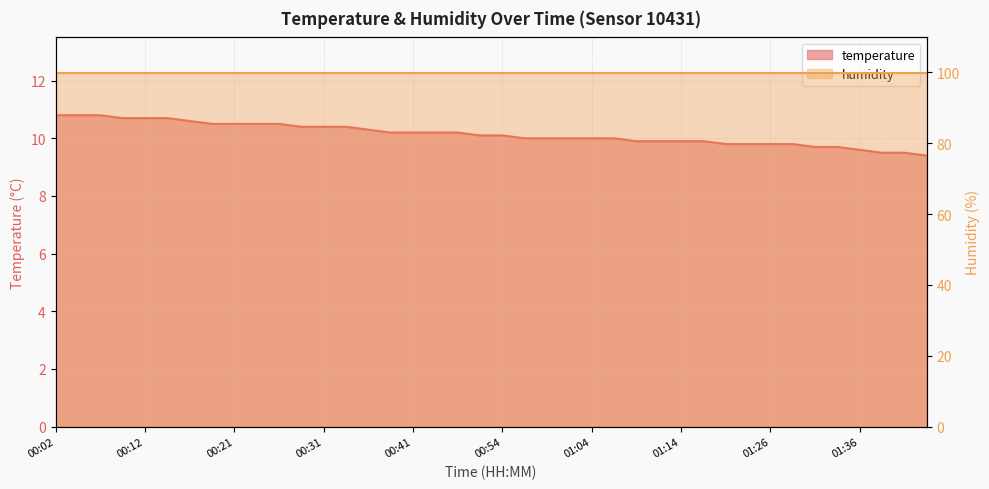

What is the label of the 6th point from the right?

01:31